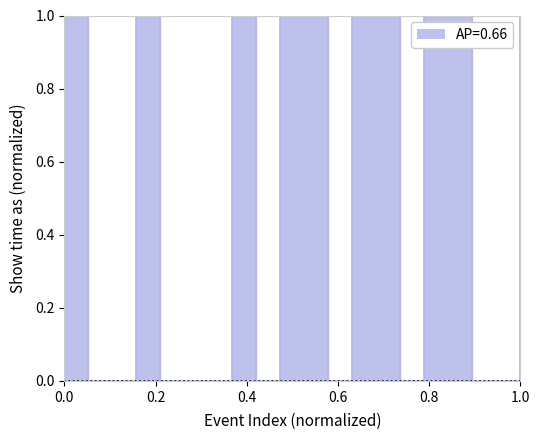

How many points are lower than both their immediate neighbors (excluding endpoints)?

3